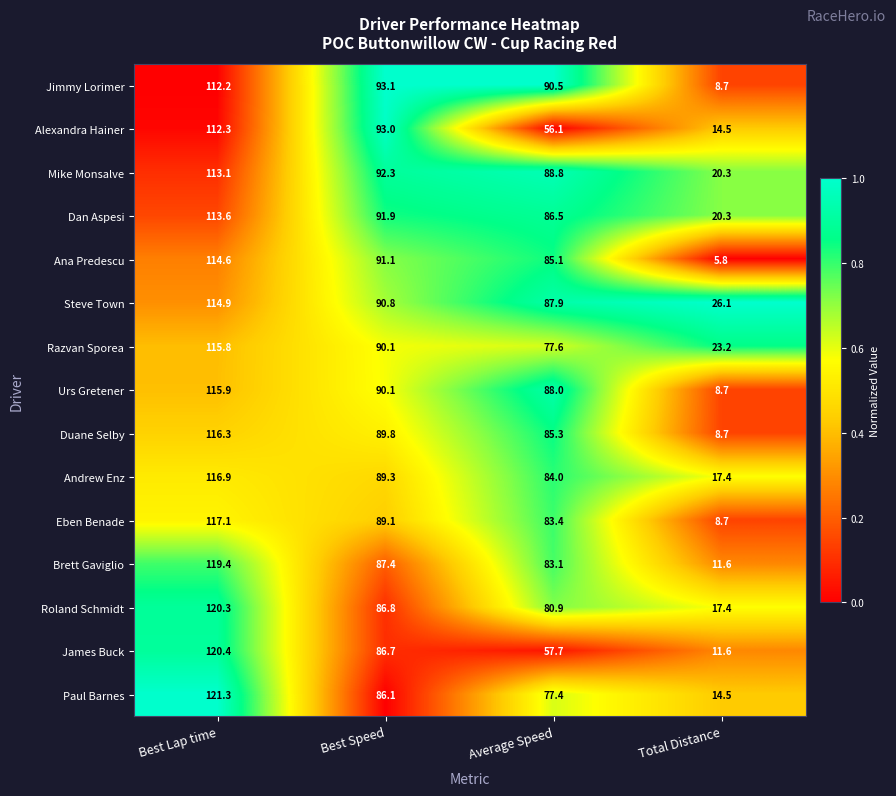

How many data points does each series have?

4